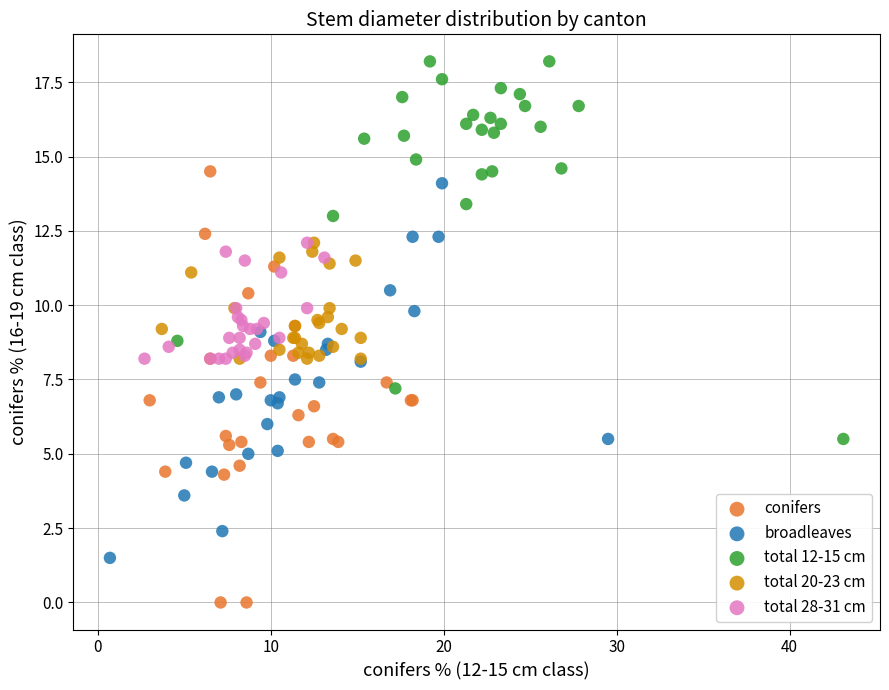

Which series has the widest spread of Y values?

conifers